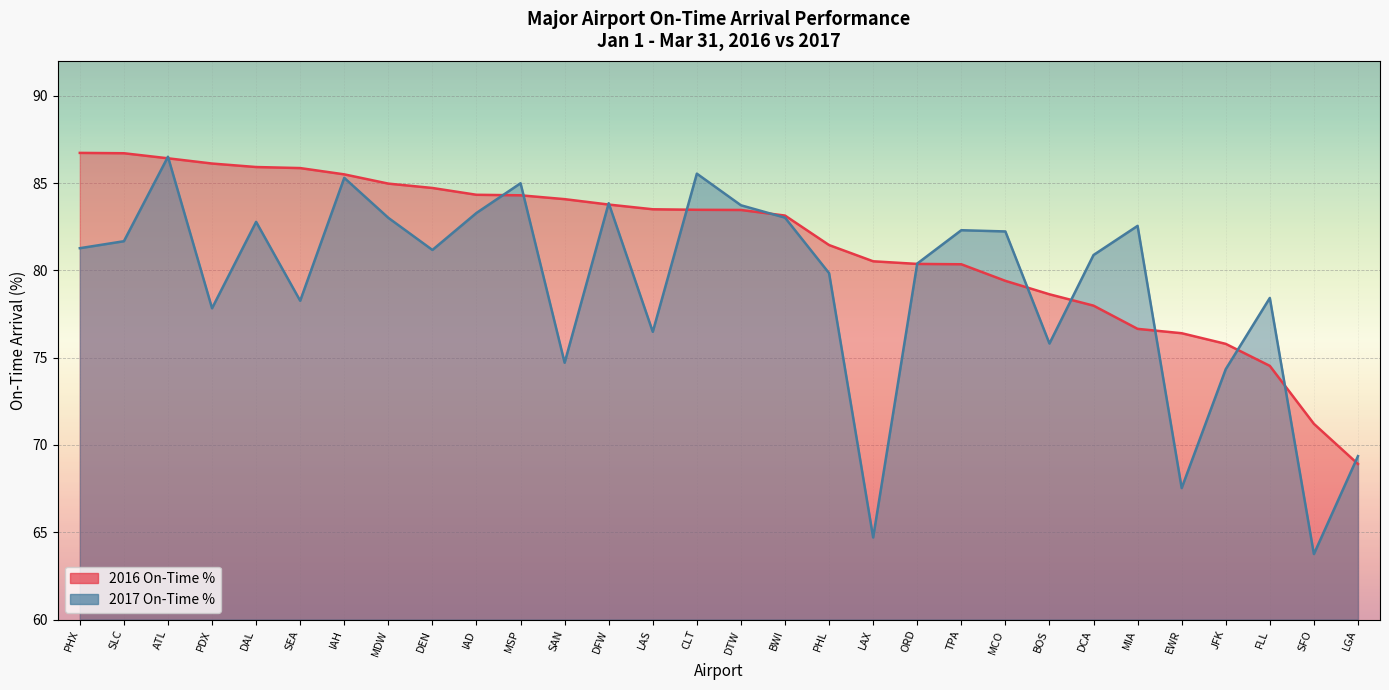

Reading left to right, list all the values displayed in this chart.

2016 On-Time %: PHX=86.7	SLC=86.7	ATL=86.4	PDX=86.1	DAL=85.9	SEA=85.9	IAH=85.5	MDW=85.0	DEN=84.7	IAD=84.3	MSP=84.3	SAN=84.1	DFW=83.8	LAS=83.5	CLT=83.5	DTW=83.5	BWI=83.1	PHL=81.5	LAX=80.5	ORD=80.4	TPA=80.3	MCO=79.4	BOS=78.6	DCA=78.0	MIA=76.7	EWR=76.4	JFK=75.8	FLL=74.5	SFO=71.2	LGA=68.9
2017 On-Time %: PHX=81.3	SLC=81.7	ATL=86.5	PDX=77.8	DAL=82.8	SEA=78.3	IAH=85.3	MDW=83.0	DEN=81.2	IAD=83.3	MSP=85.0	SAN=74.7	DFW=83.8	LAS=76.5	CLT=85.5	DTW=83.7	BWI=83.0	PHL=79.8	LAX=64.7	ORD=80.4	TPA=82.3	MCO=82.2	BOS=75.8	DCA=80.9	MIA=82.5	EWR=67.5	JFK=74.3	FLL=78.4	SFO=63.8	LGA=69.4